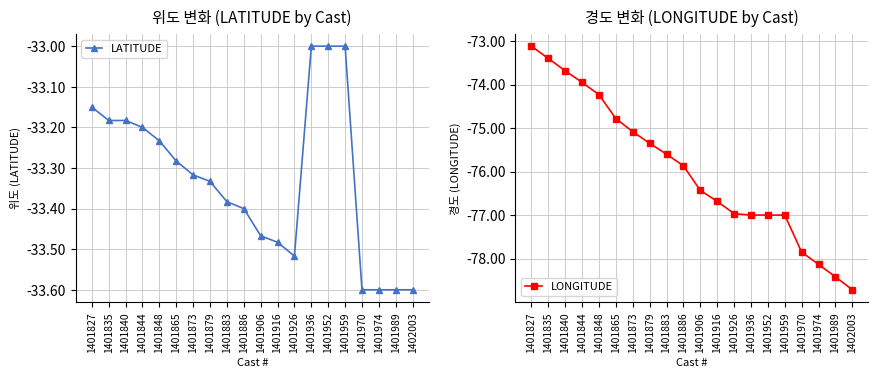

What are all the series names shown in the legend?

LATITUDE, LONGITUDE